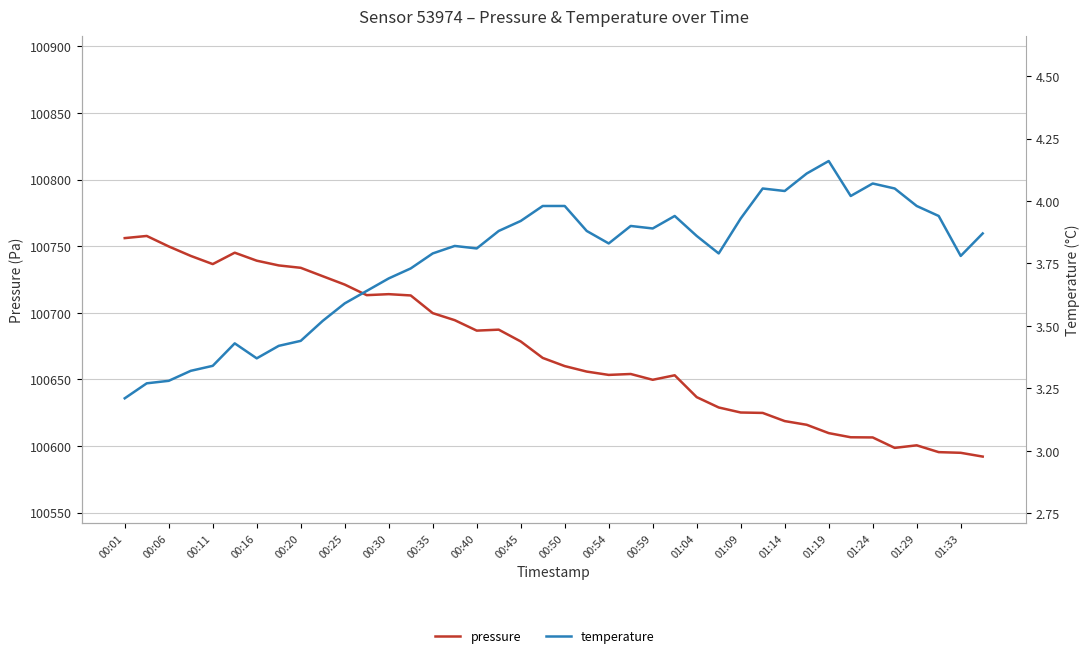

What are all the series names shown in the legend?

pressure, temperature